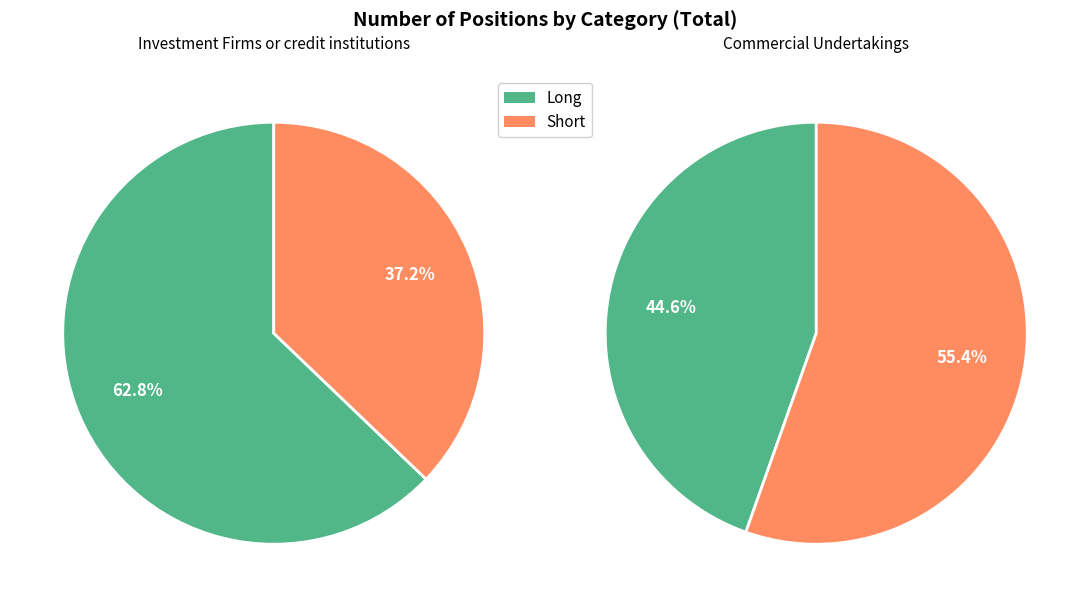

What is the majority slice?

Commercial Undertakings